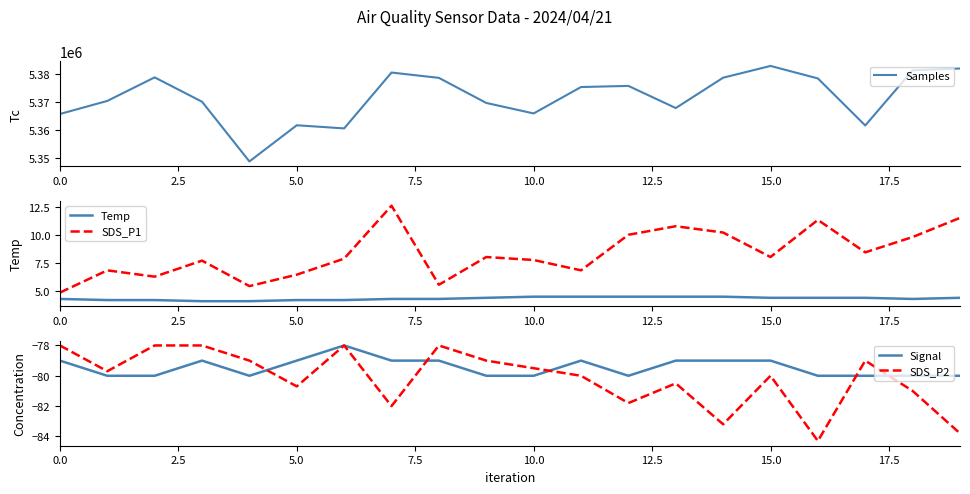

What is the minimum value for SDS_P1?

4.9